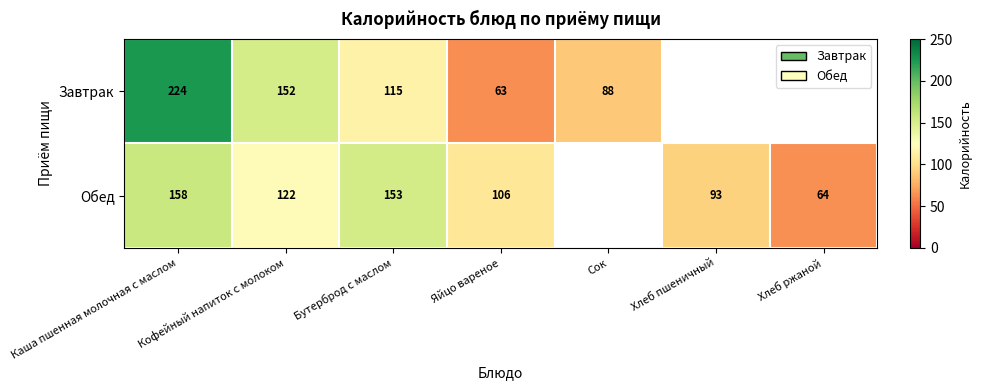

The value of Обед at Кофейный напиток с молоком is 122. True or false?

True